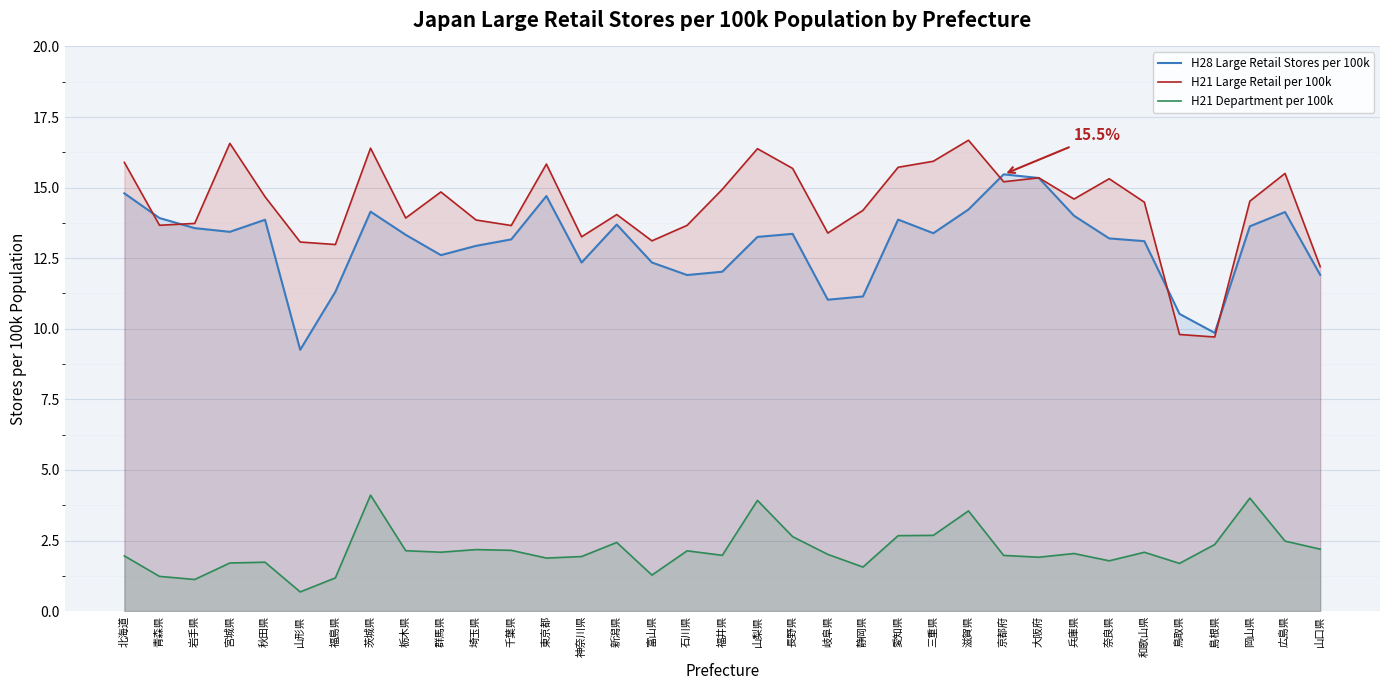

The H28 Large Retail Stores per 100k series shows 8.7 at 茨城県. True or false?

False